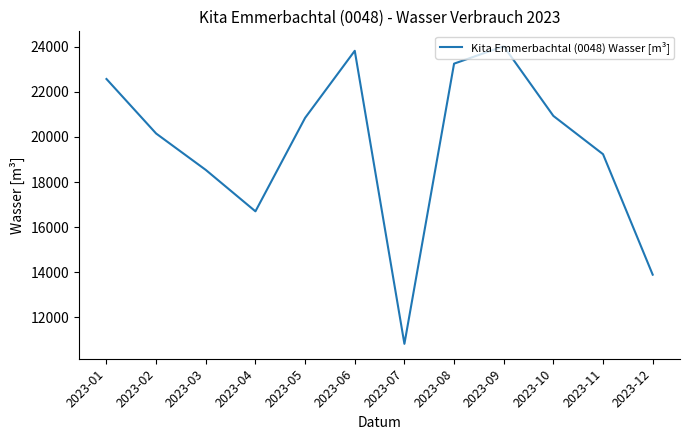

Which has a higher value, 2023-11 or 2023-02?

2023-02